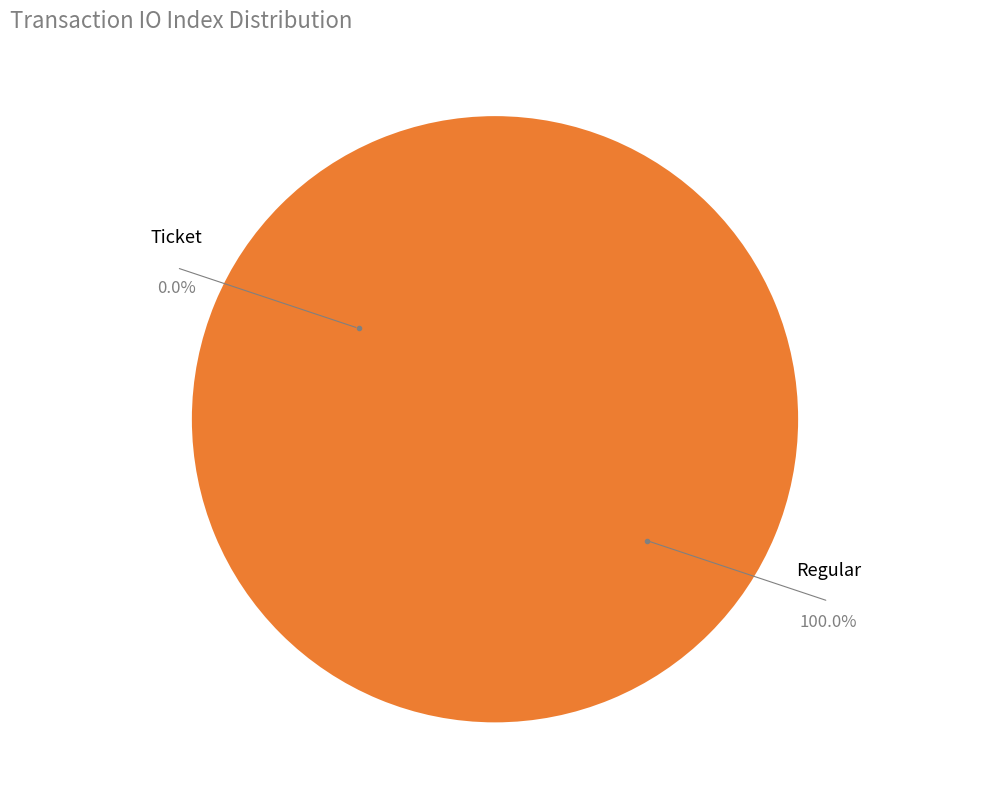

How many segments does this pie chart have?

2